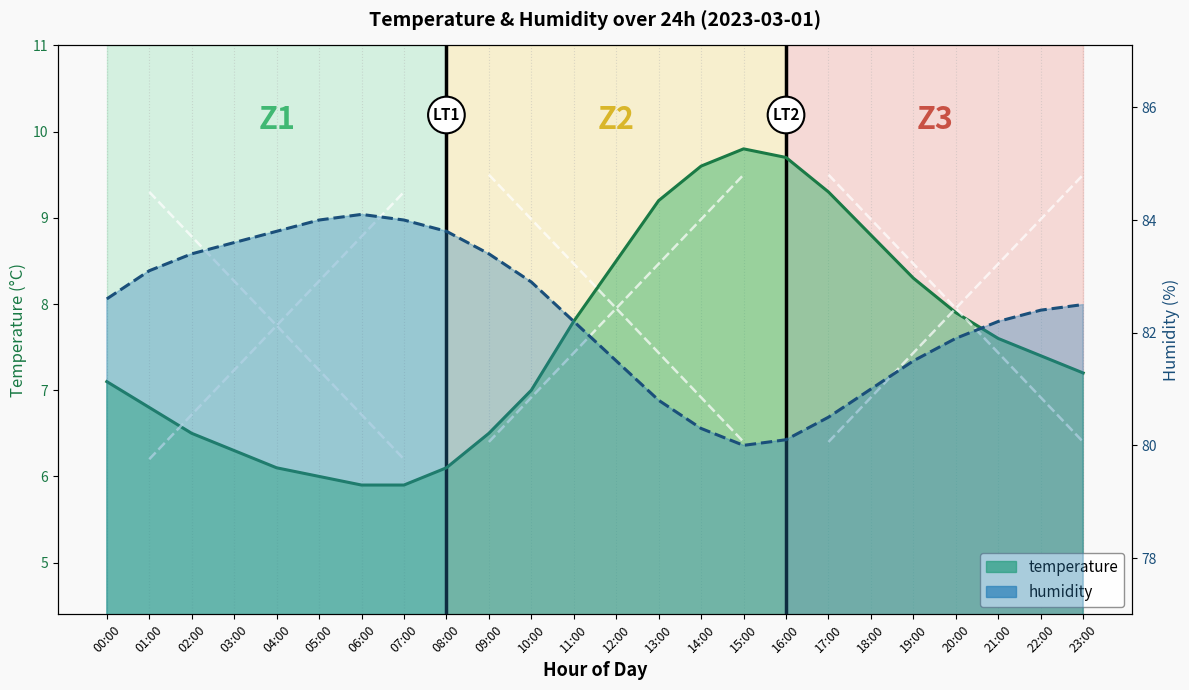

The value of temperature at 23:00 is 7.2. True or false?

True